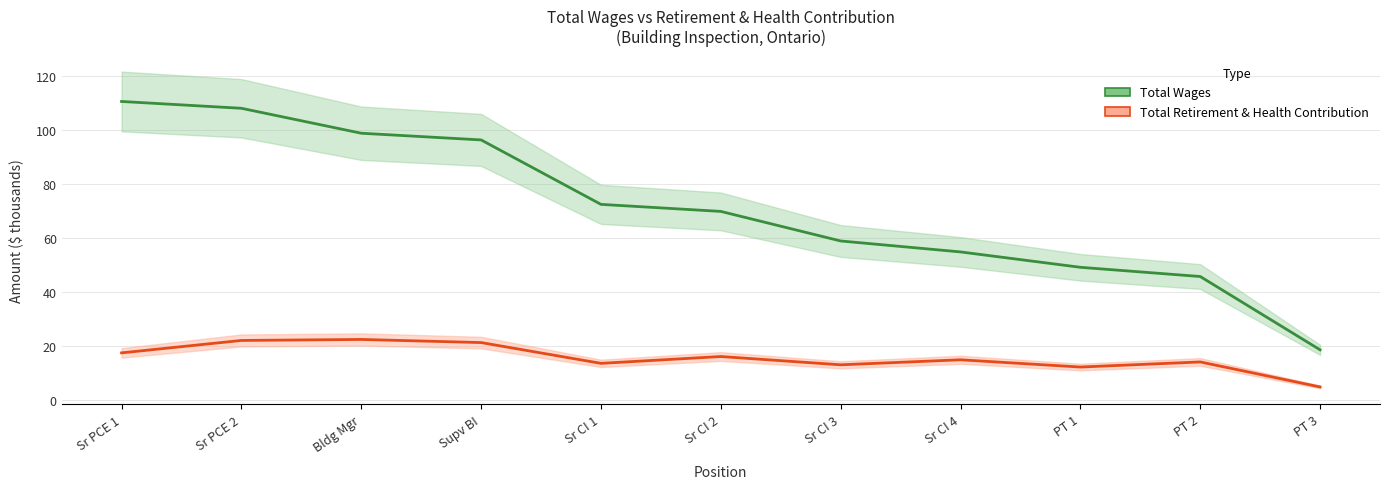

The value of Total Retirement & Health Contribution at Sr CI 3 is 22.0. True or false?

False